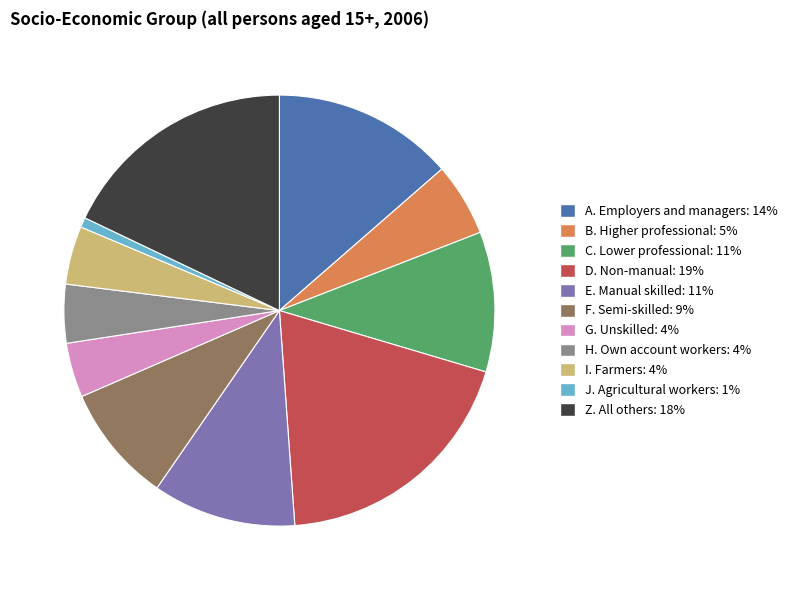

Between G. Unskilled and J. Agricultural workers, which is larger?

G. Unskilled